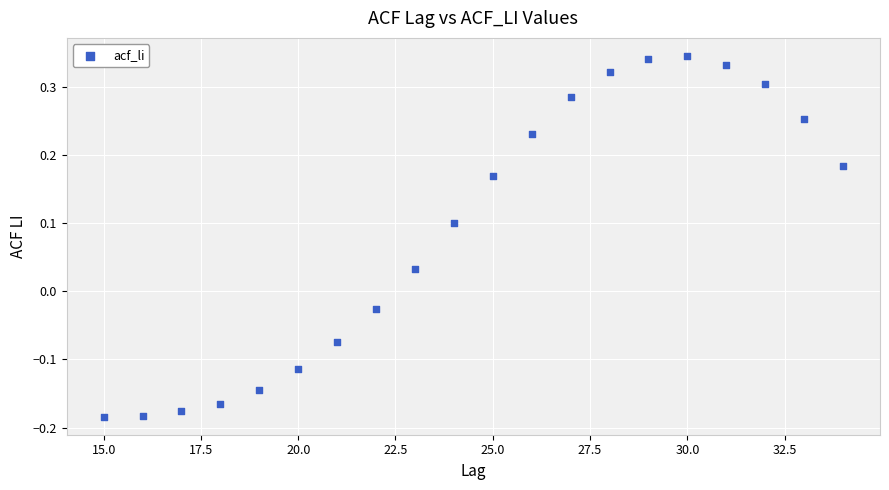

What is the range of X values (max minus min)?

19.0